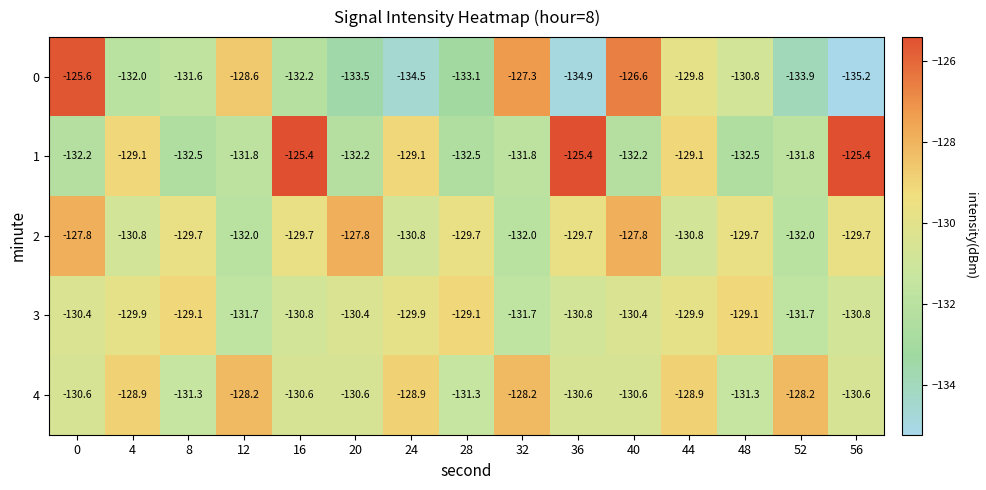

What is the difference between the maximum and minimum values in the 3 series?

2.6